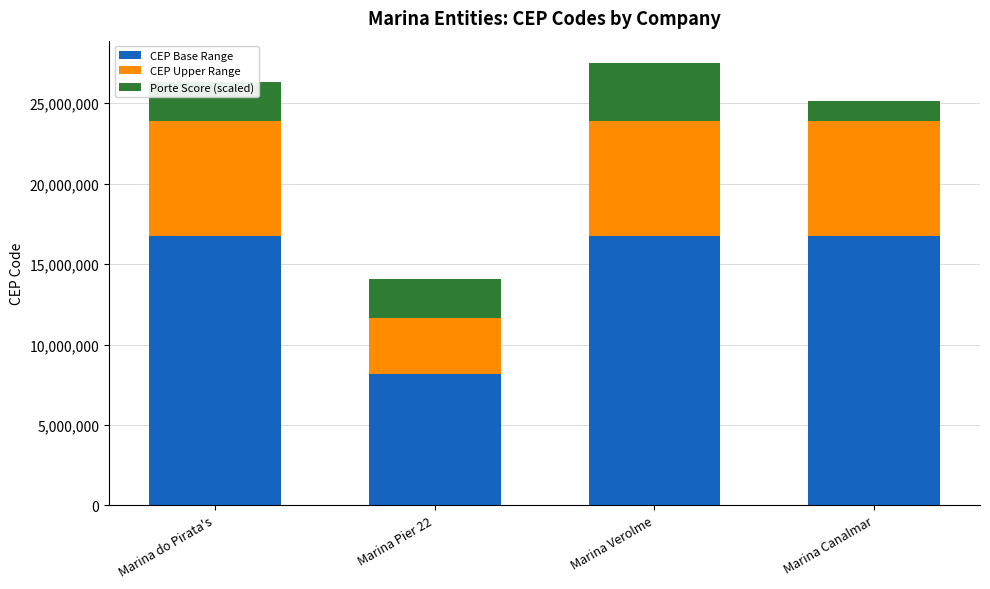

What is the total value across all series at Marina Canalmar?

25114355.0